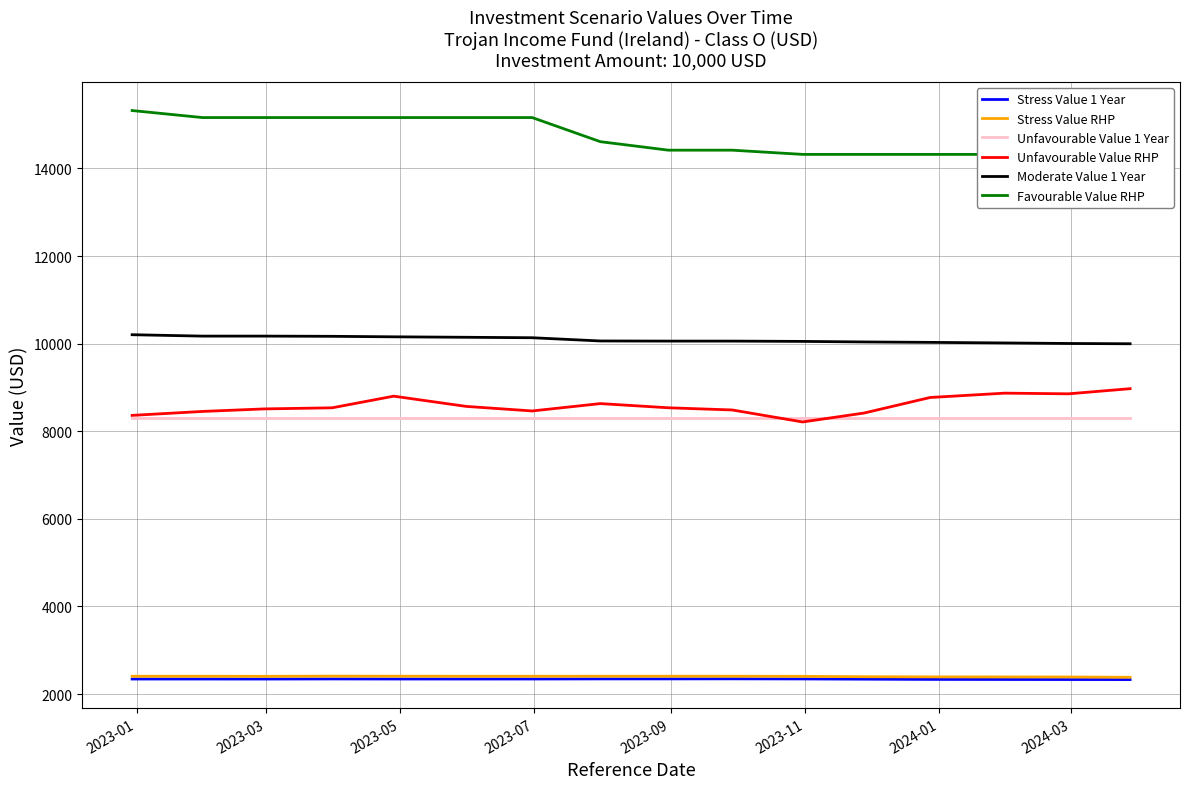

True or false: Favourable Value RHP and Stress Value 1 Year intersect in this chart.

False